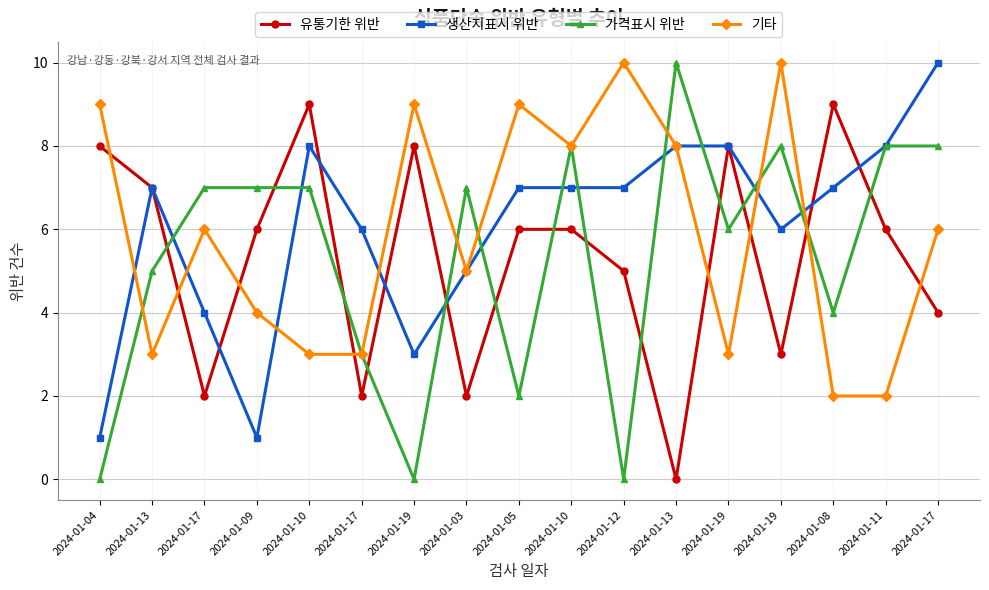

At which category does 가격표시 위반 reach its first local valley?

2024-01-19